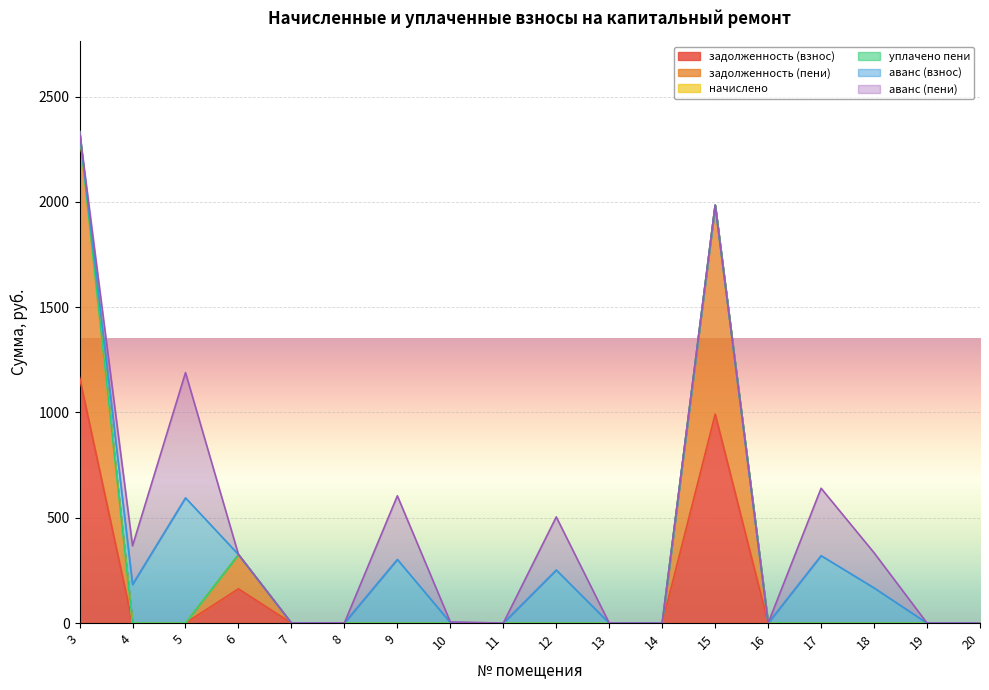

Is the value of уплачено пени at 14 greater than the value of задолженность (взнос) at 20?

No